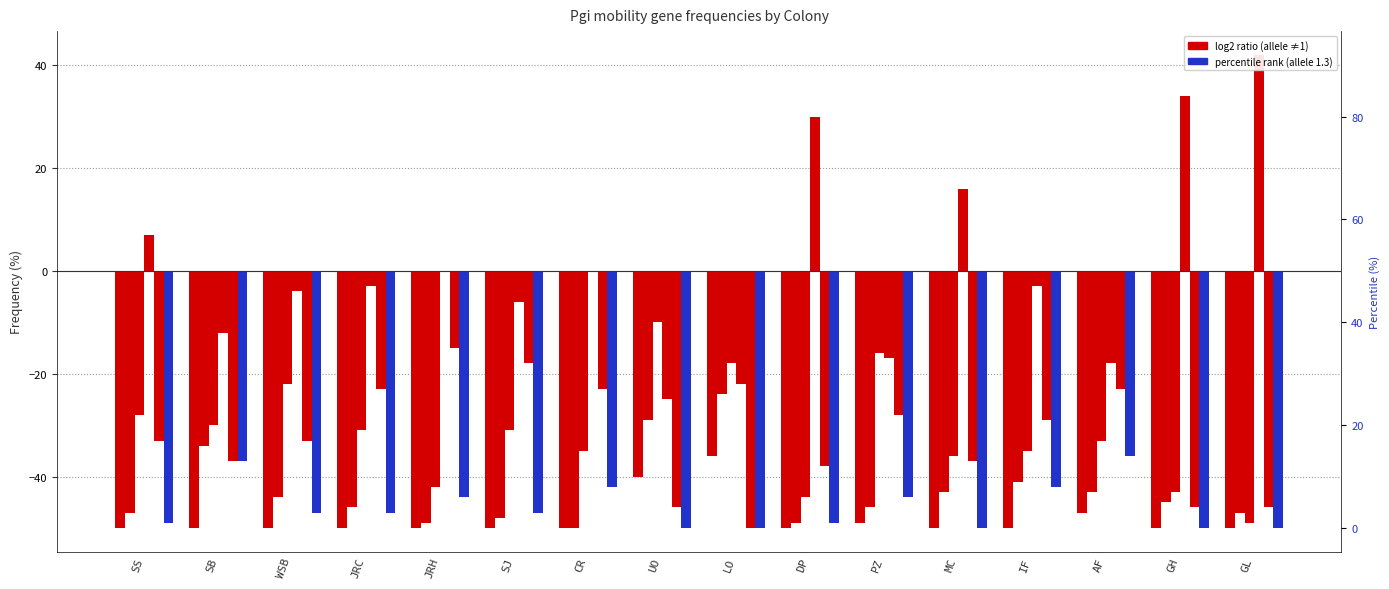

What is the smallest value displayed?

-50